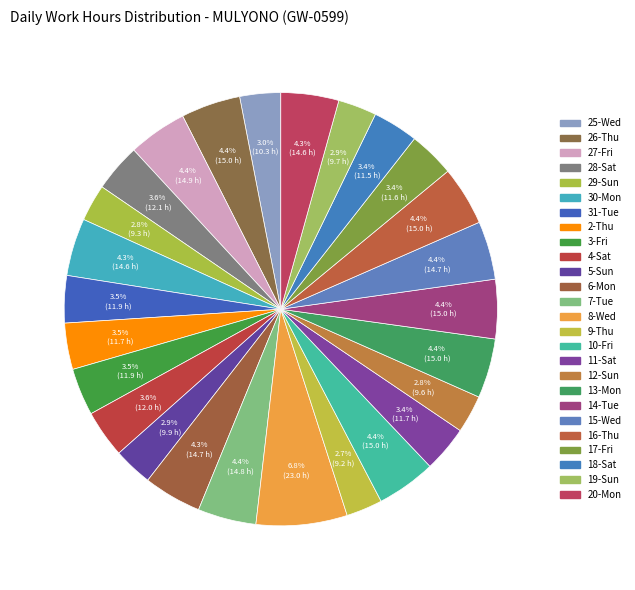

The 11-Sat slice represents 3% of the pie. True or false?

True